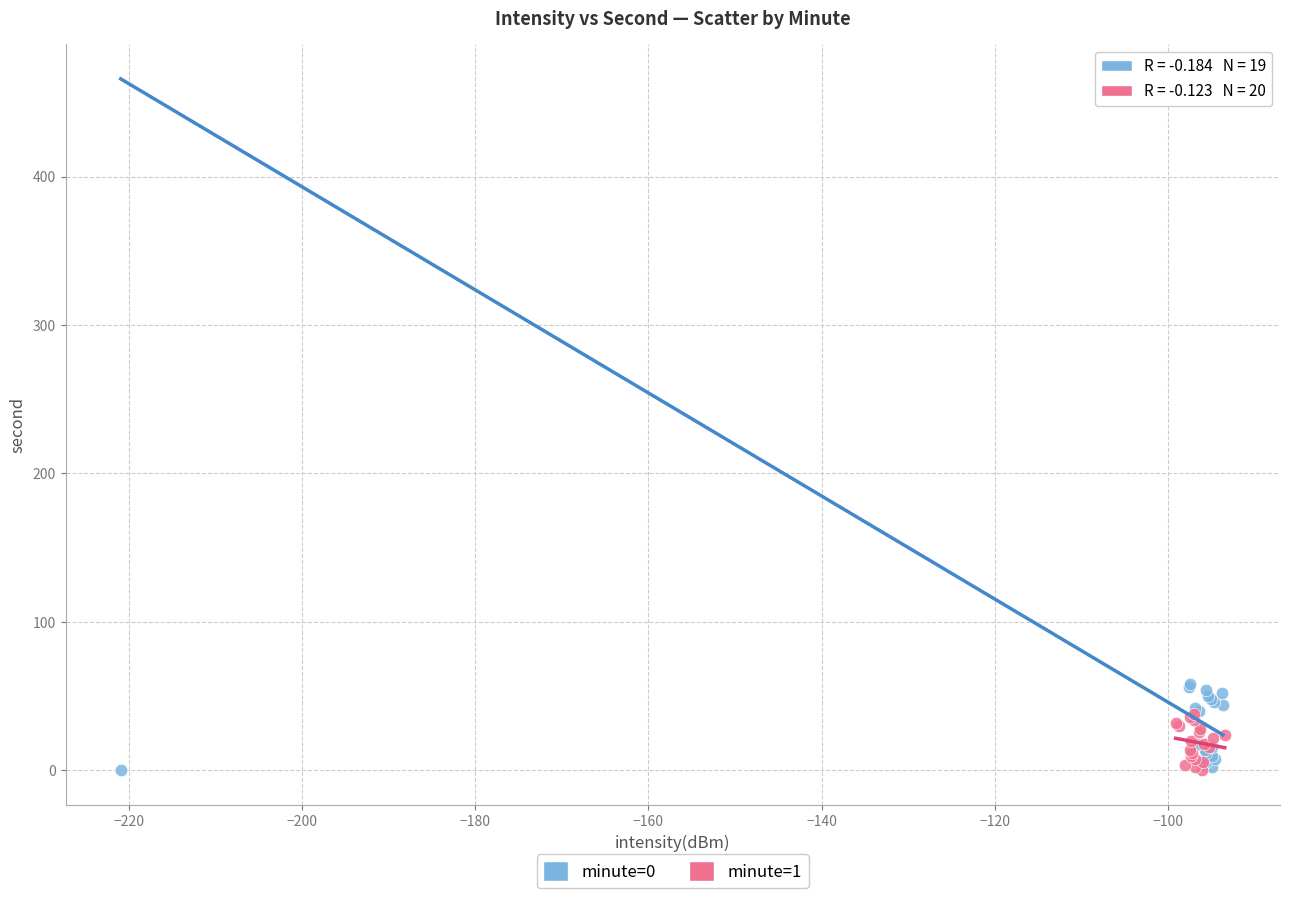

Which series has the largest Y range (max minus min)?

minute=0